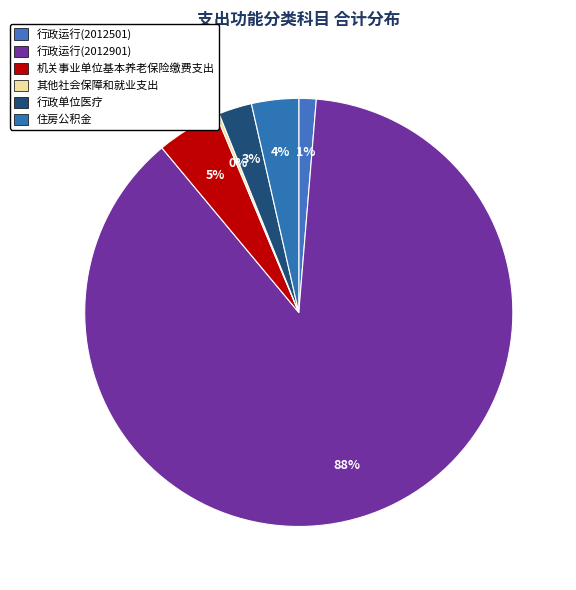

What percentage is the 行政运行(2012901) slice, to the nearest percent?

88%